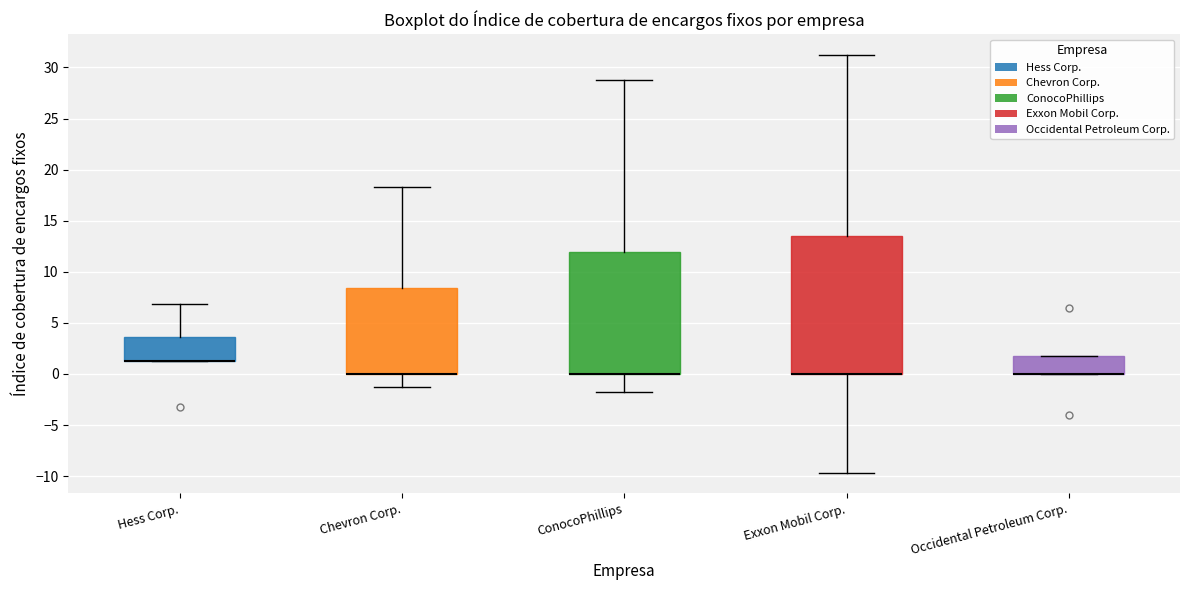

Where is the lower edge of the box for ConocoPhillips on the y-axis? The values are not printed on the chart, so give them approximately, as read against the axis.

0.0